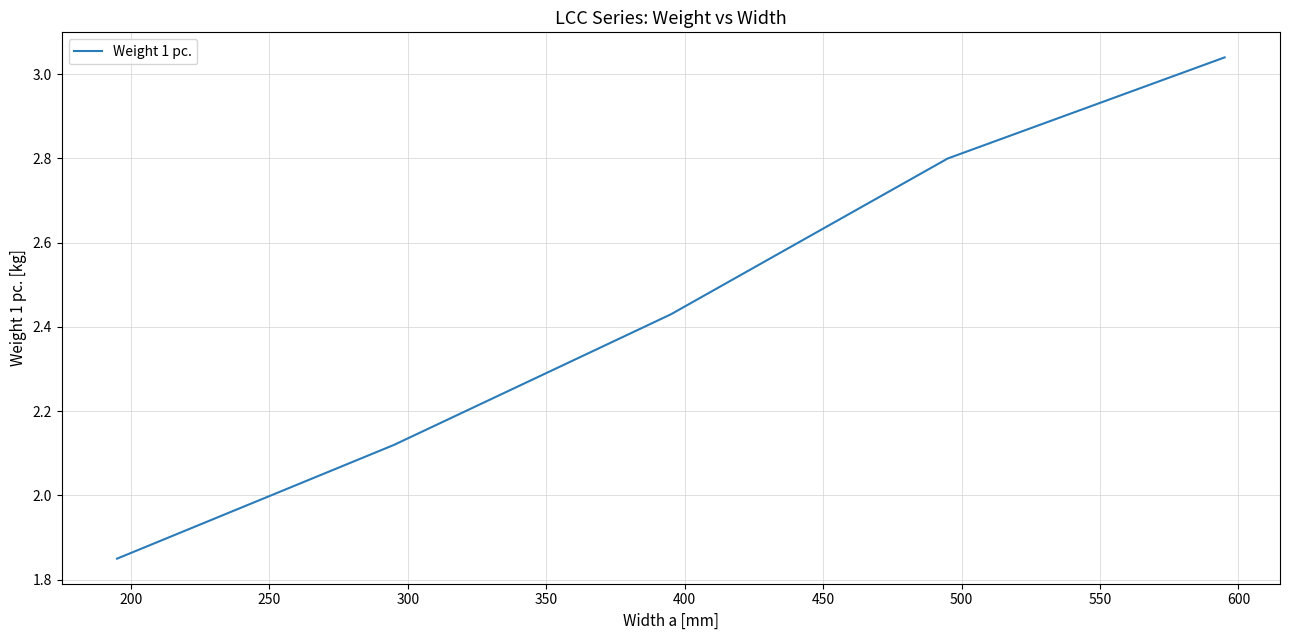

True or false: there are more than 0 points higher than both neighbors.

False